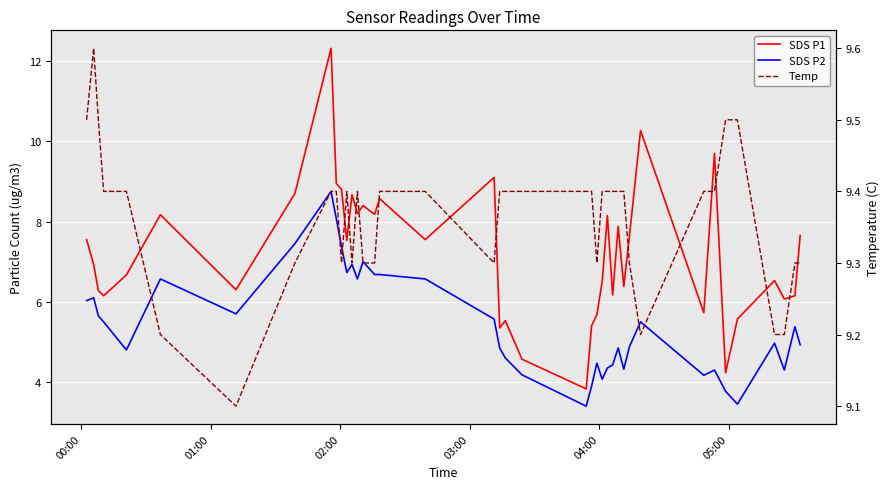

Count the number of data series in this chart.

3